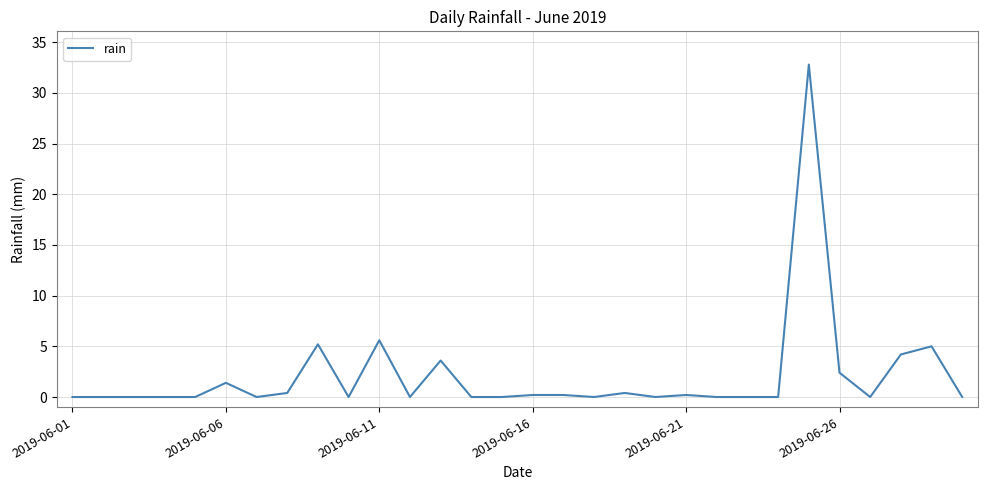

What is the average value?

2.1